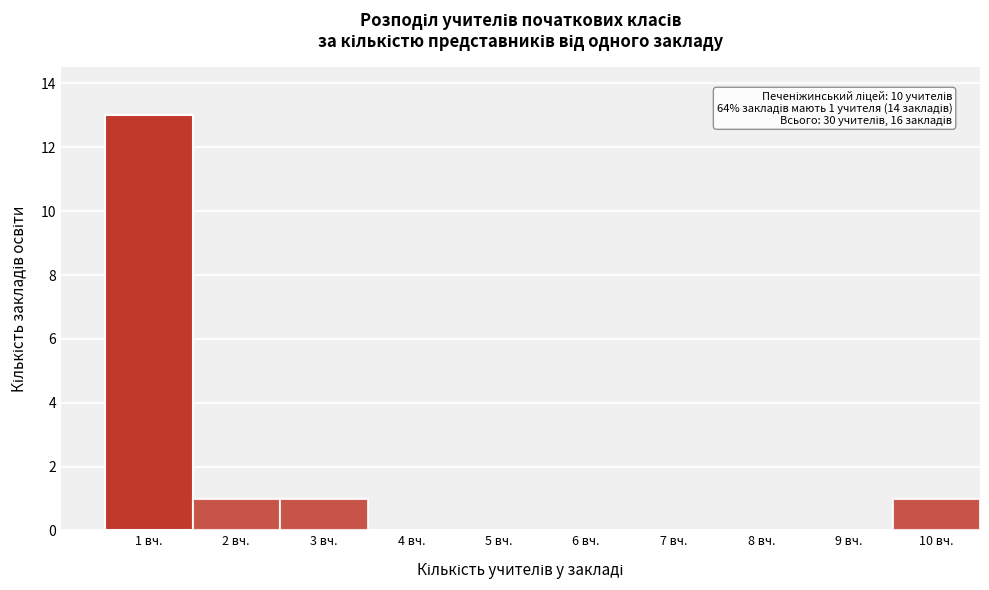

Reading right to left, extract all data points from this chart.

10 вч.=1	9 вч.=0	8 вч.=0	7 вч.=0	6 вч.=0	5 вч.=0	4 вч.=0	3 вч.=1	2 вч.=1	1 вч.=13